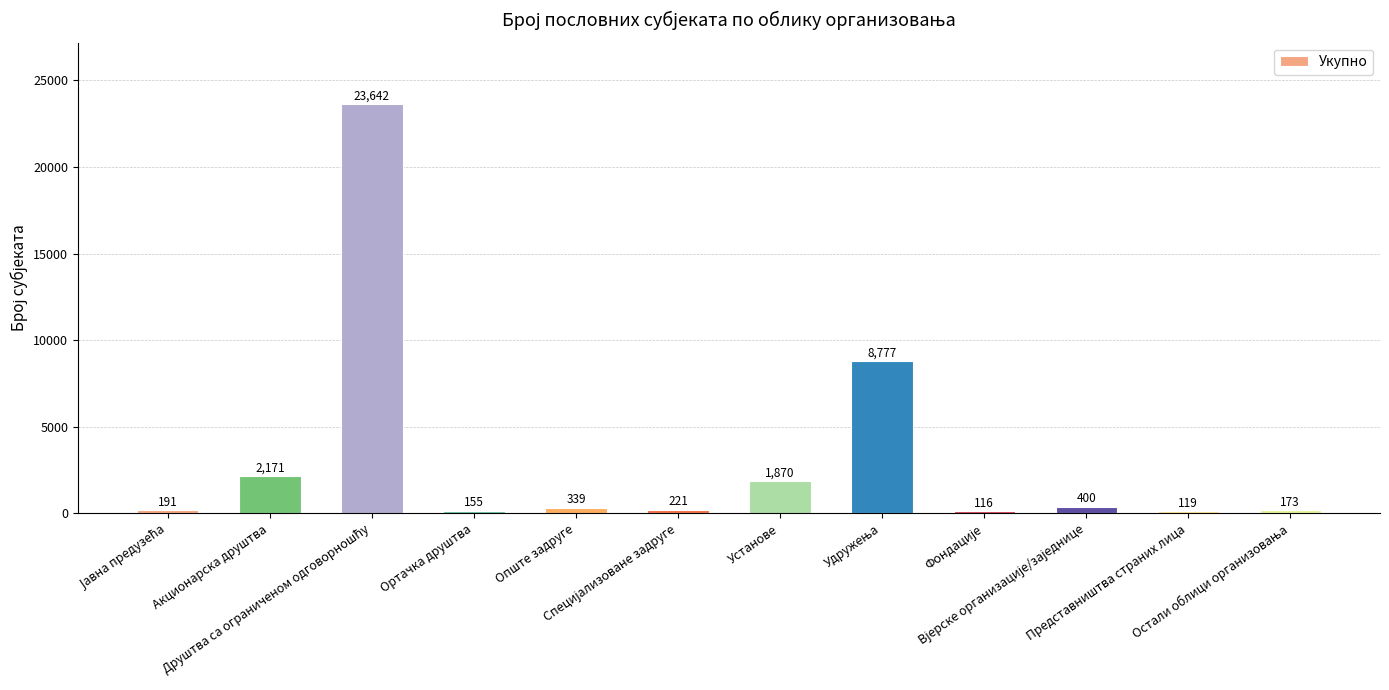

What is the greatest value displayed?

23642